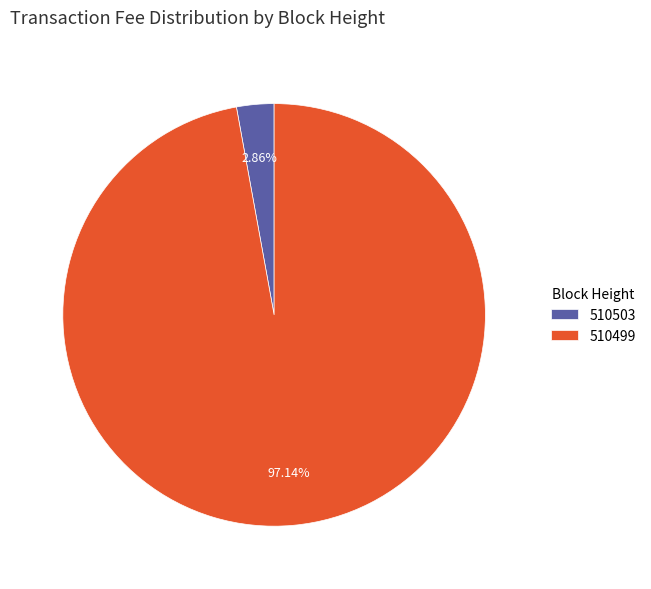

How many slices are in this pie chart?

2